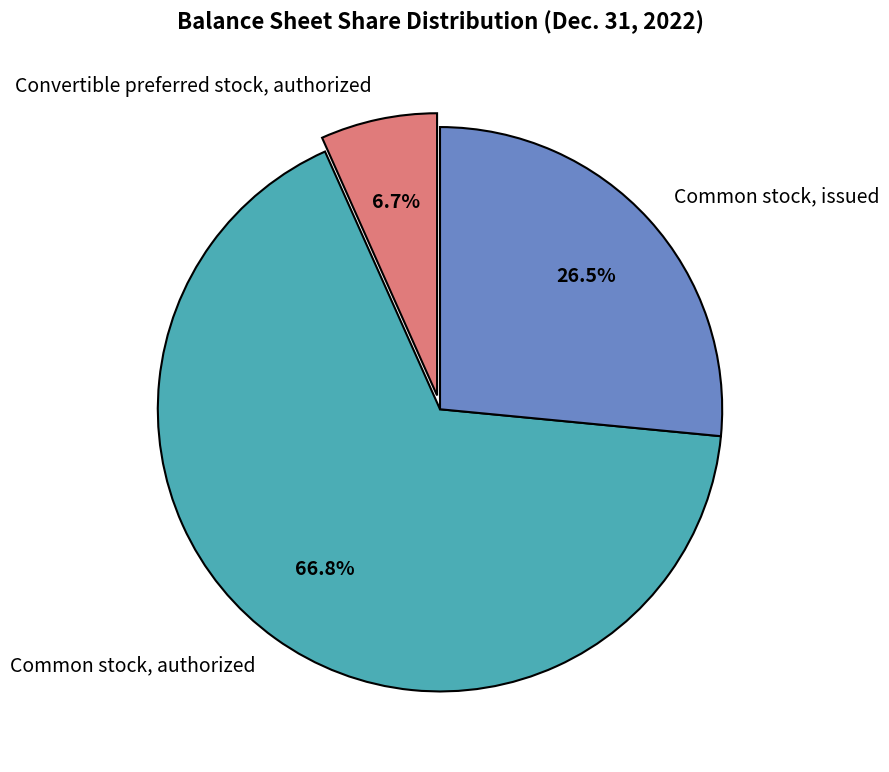

Count the number of slices in the pie.

3